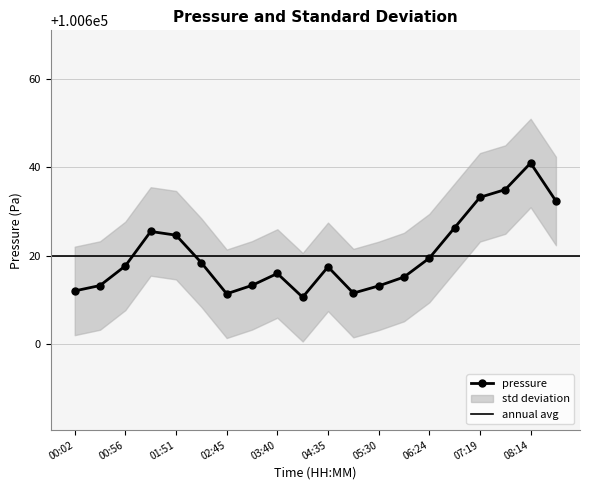

Which label corresponds to the largest value in the chart?

08:14